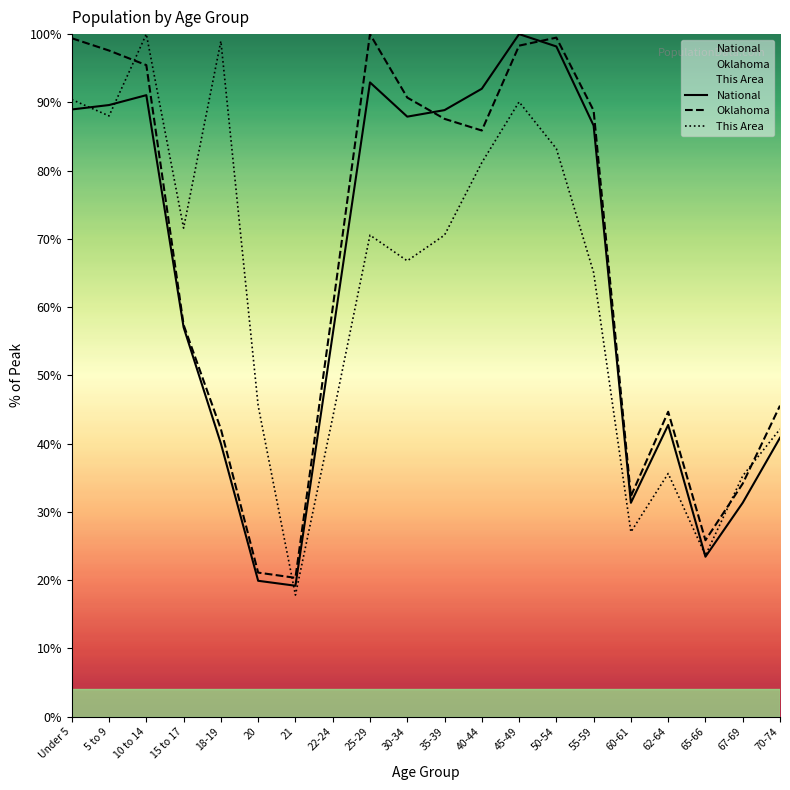

What is the label of the 8th point from the right?

45-49